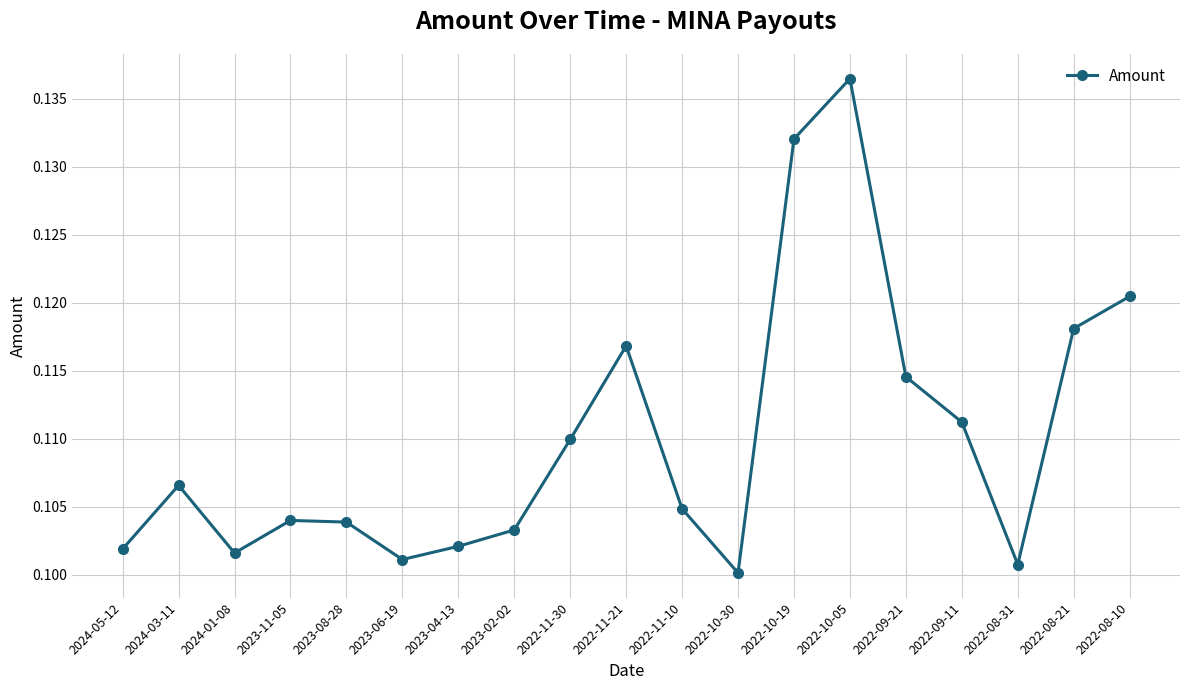

At which label is the value closest to 0?

2022-10-30